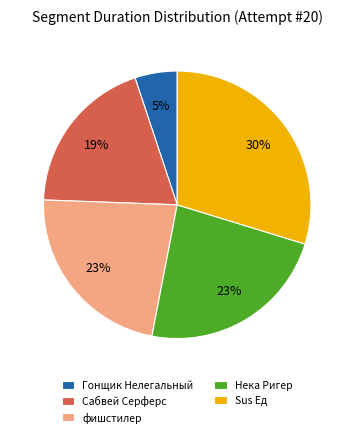

Does any single category account for the majority?

No